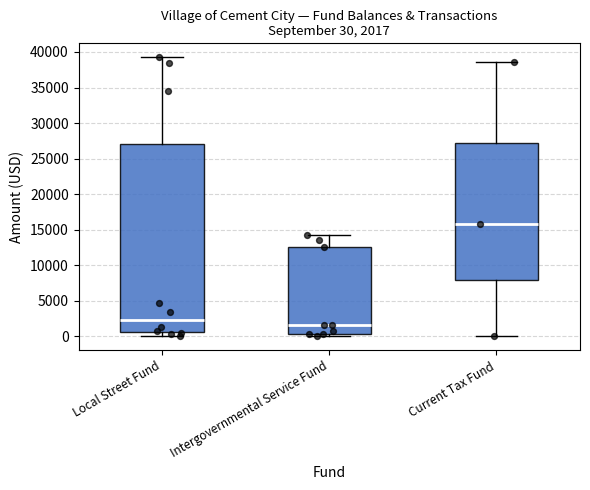

Which box's median line is the lowest?

Intergovernmental Service Fund